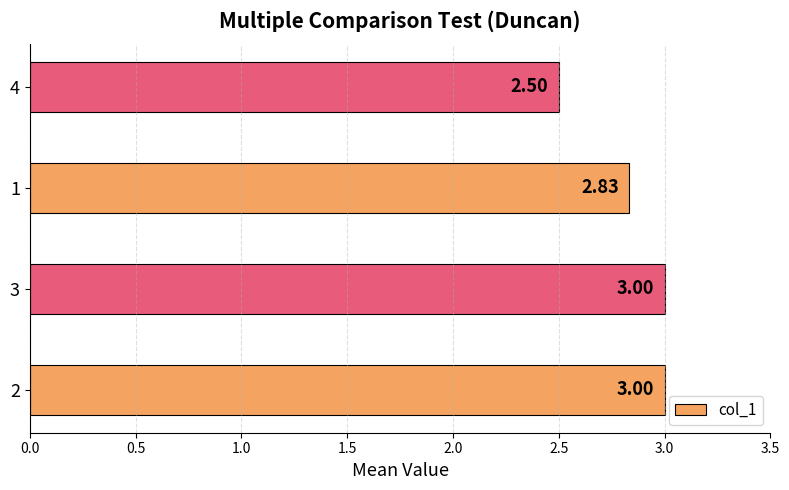

What is the difference between the maximum and minimum values?

0.5